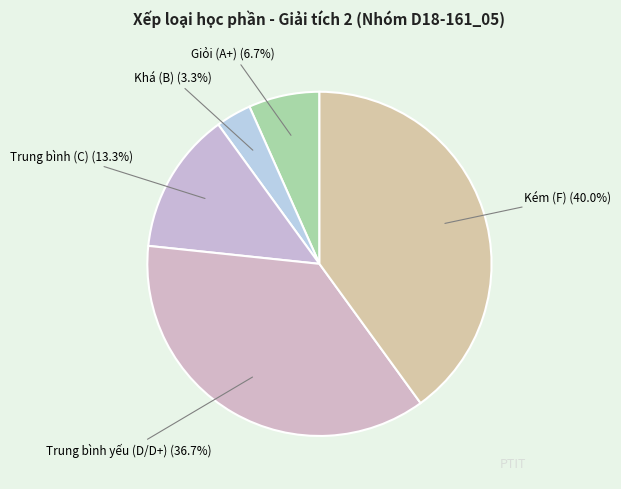

Does Trung bình yếu (D/D+) account for over 50% of the chart?

No